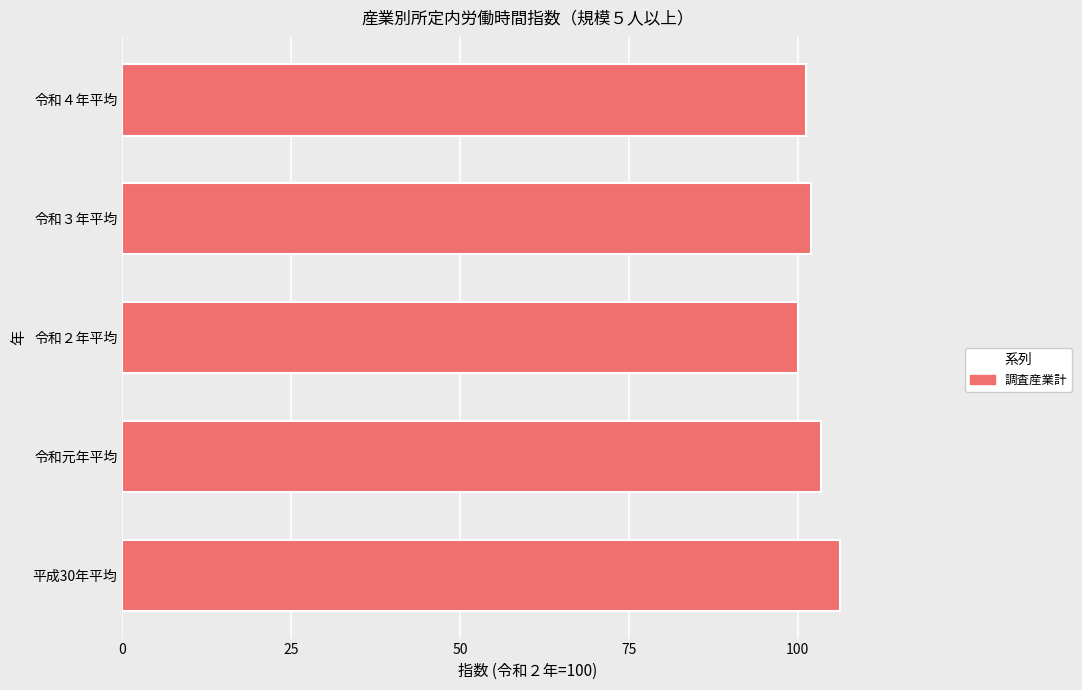

Which has a higher value, 令和４年平均 or 平成30年平均?

平成30年平均